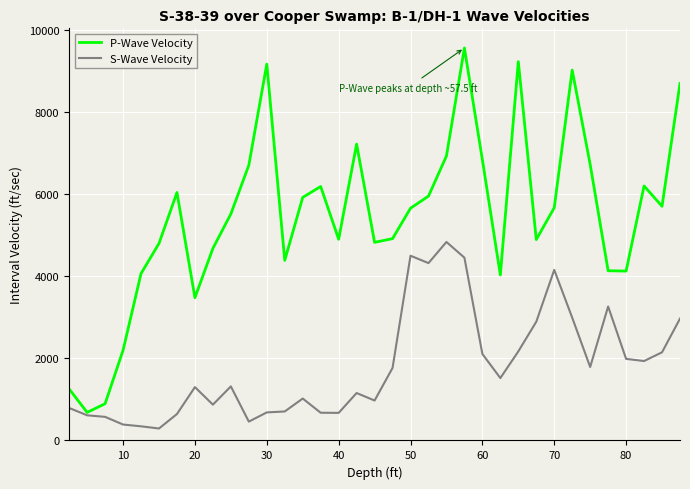

Rank the series by their maximum value, from lowest to highest.

S-Wave Velocity, P-Wave Velocity